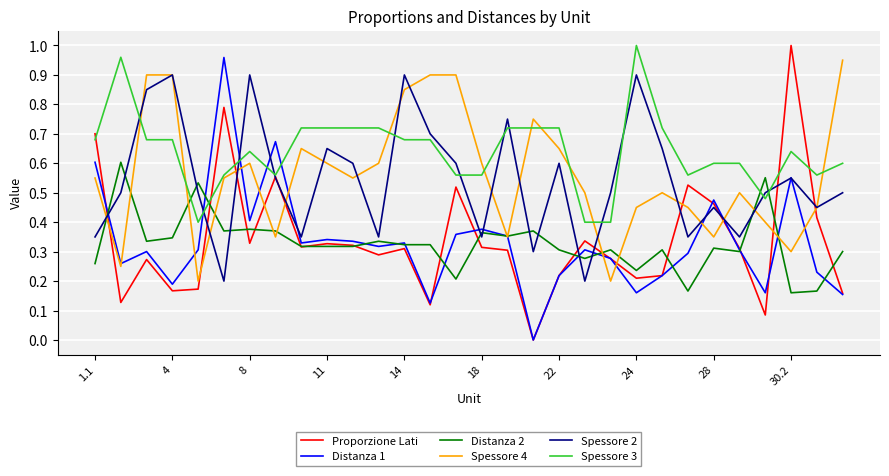

What are all the series names shown in the legend?

Proporzione Lati, Distanza 1, Distanza 2, Spessore 4, Spessore 2, Spessore 3